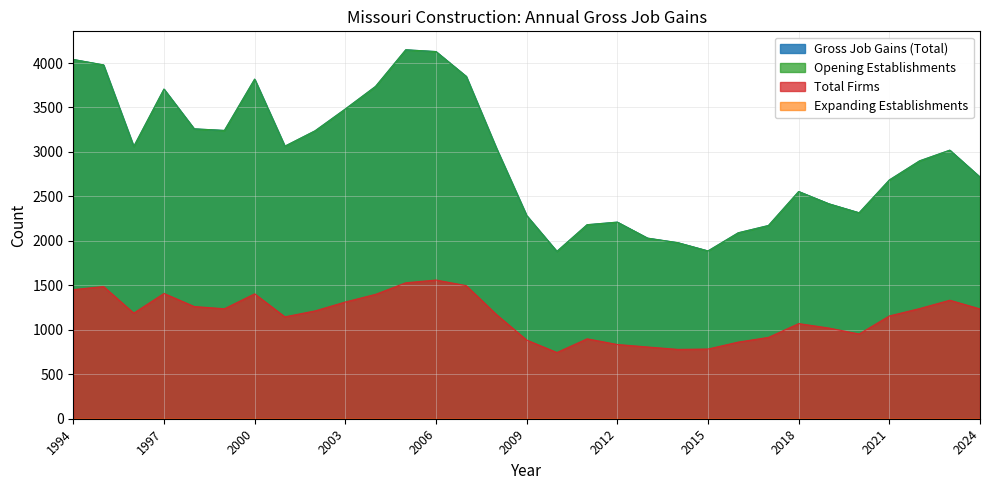

Is it true that Opening Establishments equals 5326 at 2007?

False